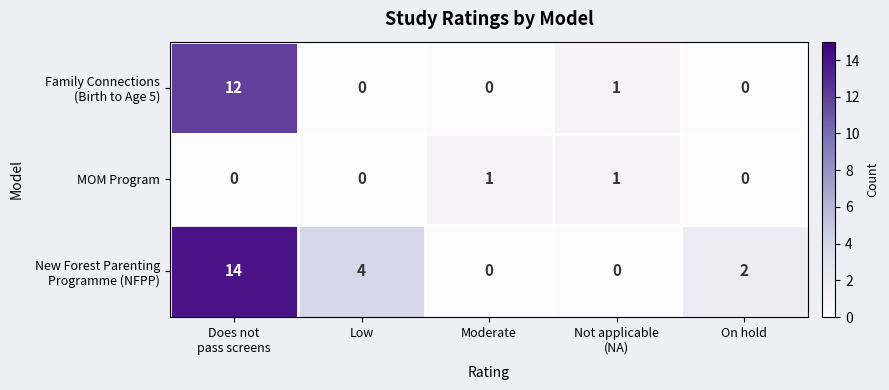

What is the maximum value shown in the chart?

14